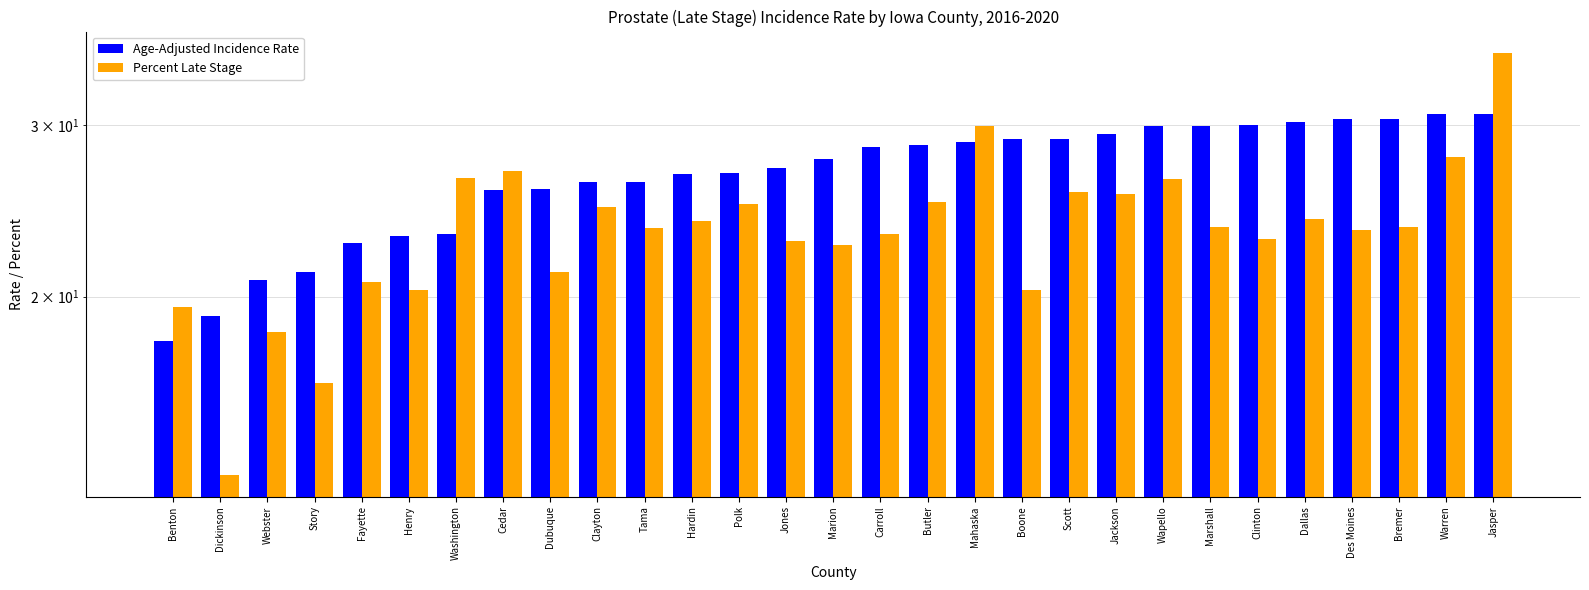

What is the lowest value of the Percent Late Stage series?

13.1